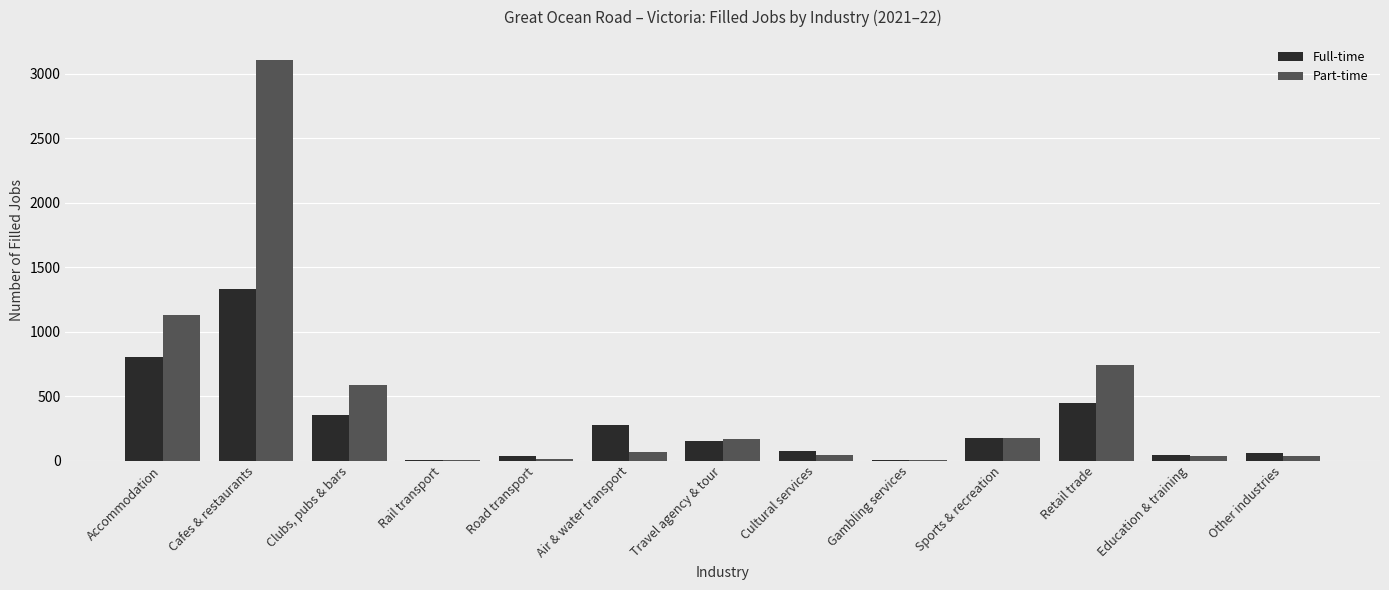

Which series changed the most between Cafes & restaurants and Air & water transport?

Part-time